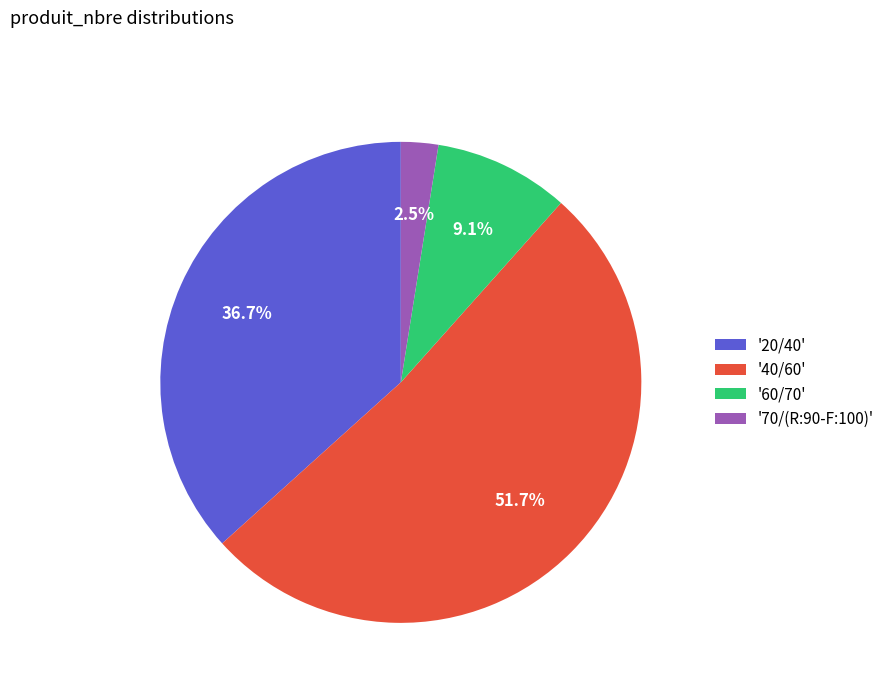

Is the sum of '70/(R:90-F:100)' and '20/40' greater than half?

No